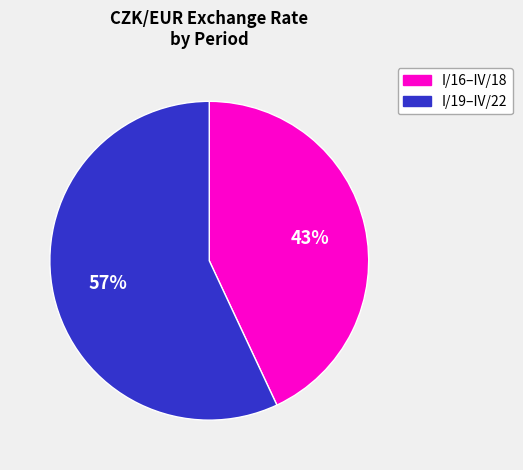

Does any single category account for the majority?

Yes